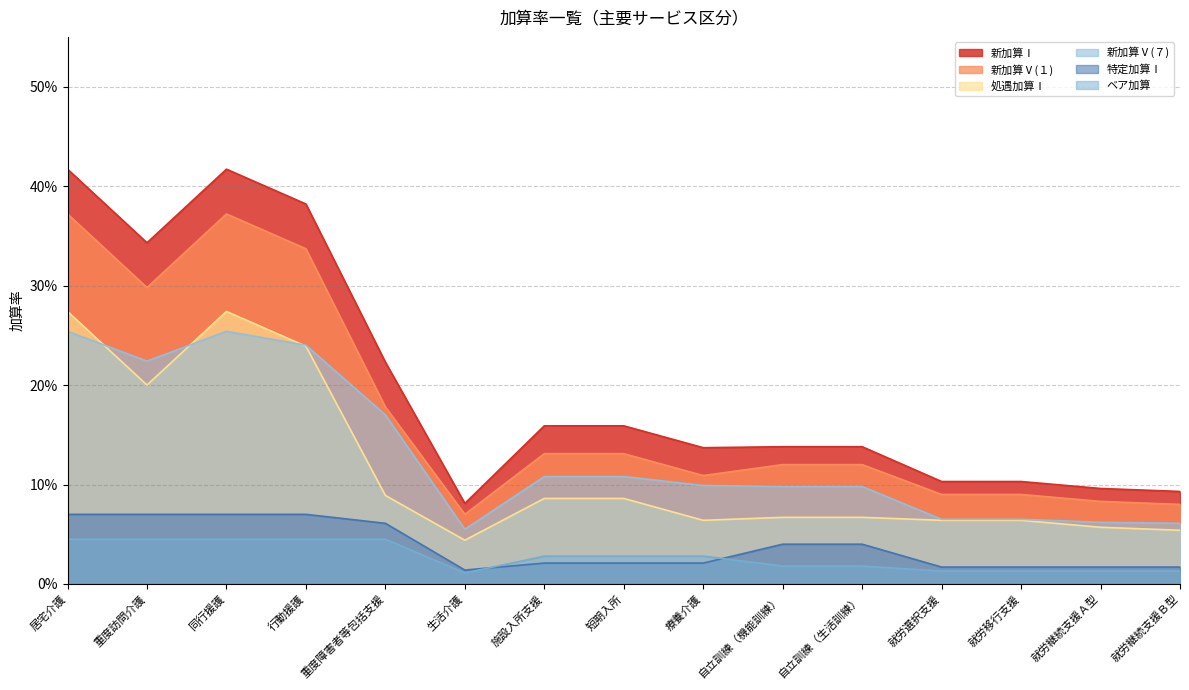

Is the value of 処遇加算Ⅰ at 重度障害者等包括支援 greater than the value of 特定加算Ⅰ at 重度障害者等包括支援?

Yes